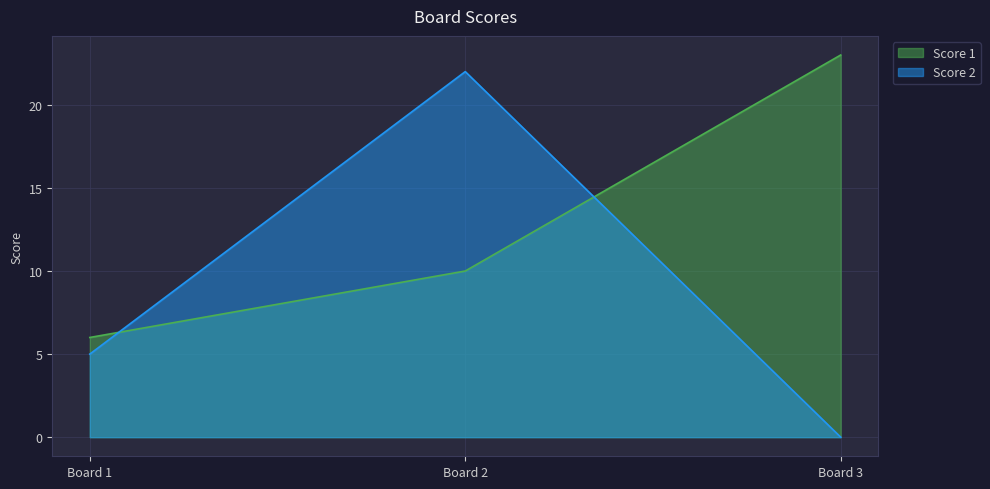

List the series in order of their overall mean, lowest first.

Score 2, Score 1